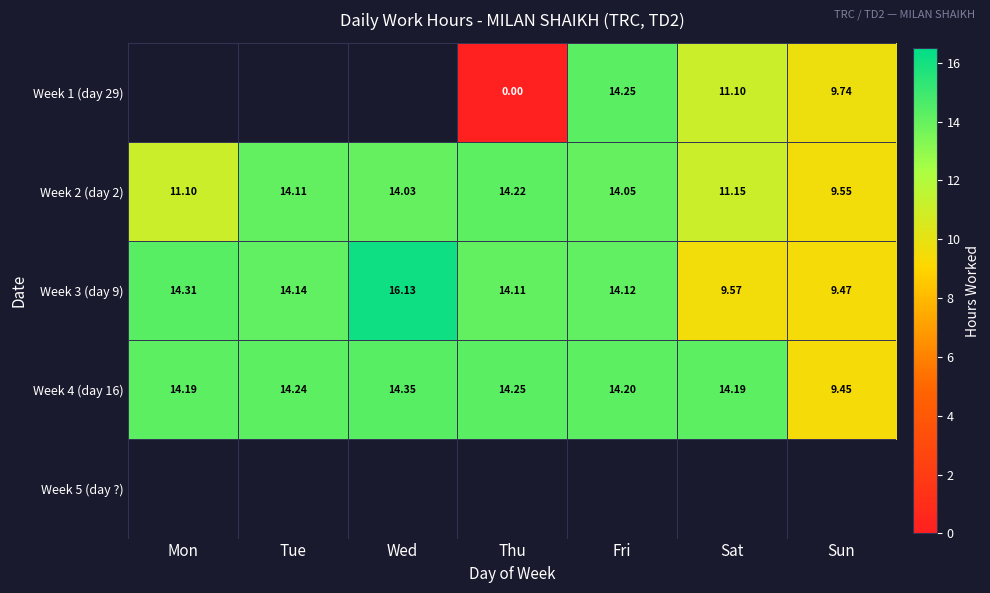

What is the maximum value shown in the chart?

16.1